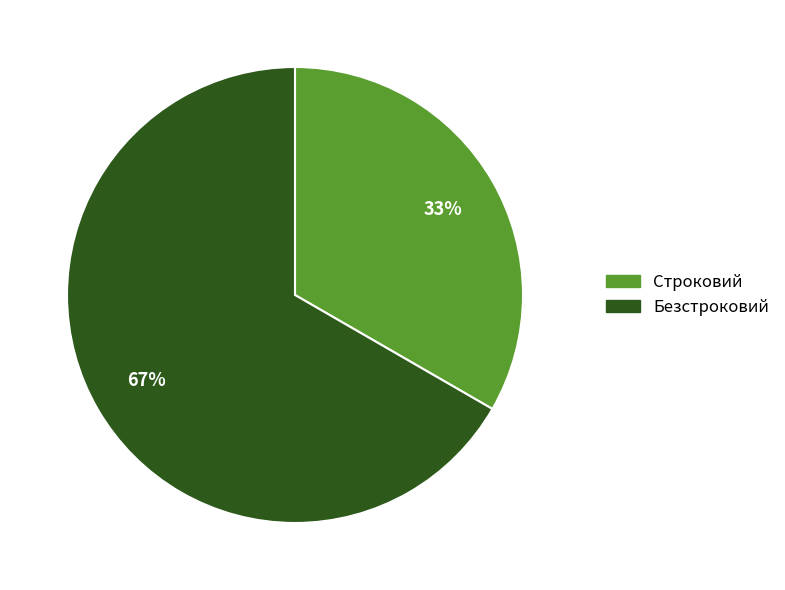

To the nearest percent, what portion does Безстроковий represent?

67%